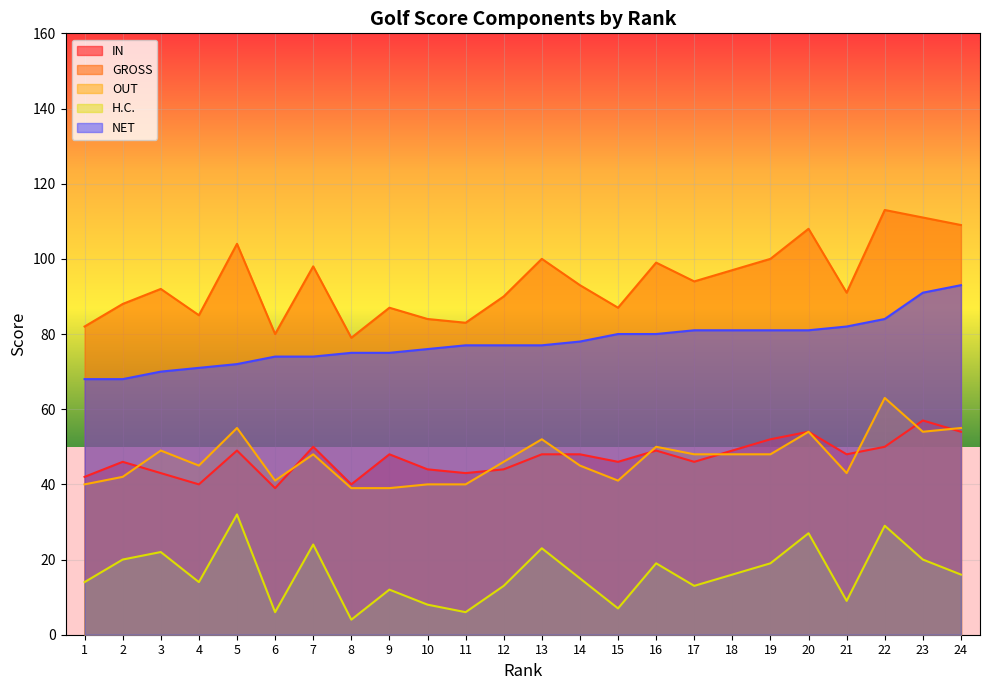

True or false: H.C. and OUT intersect in this chart.

False